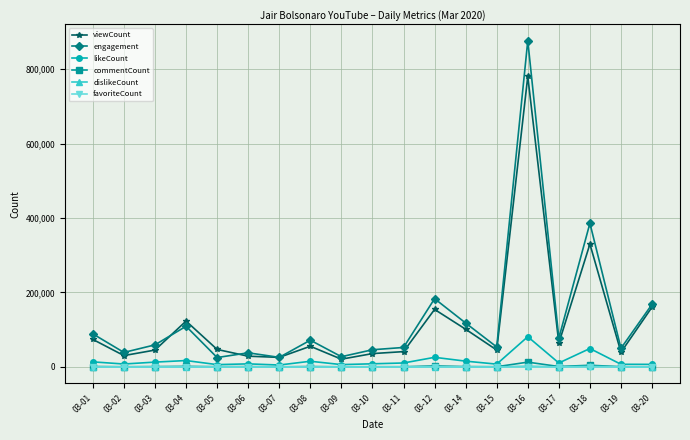

Which series has the largest range (max minus min)?

engagement